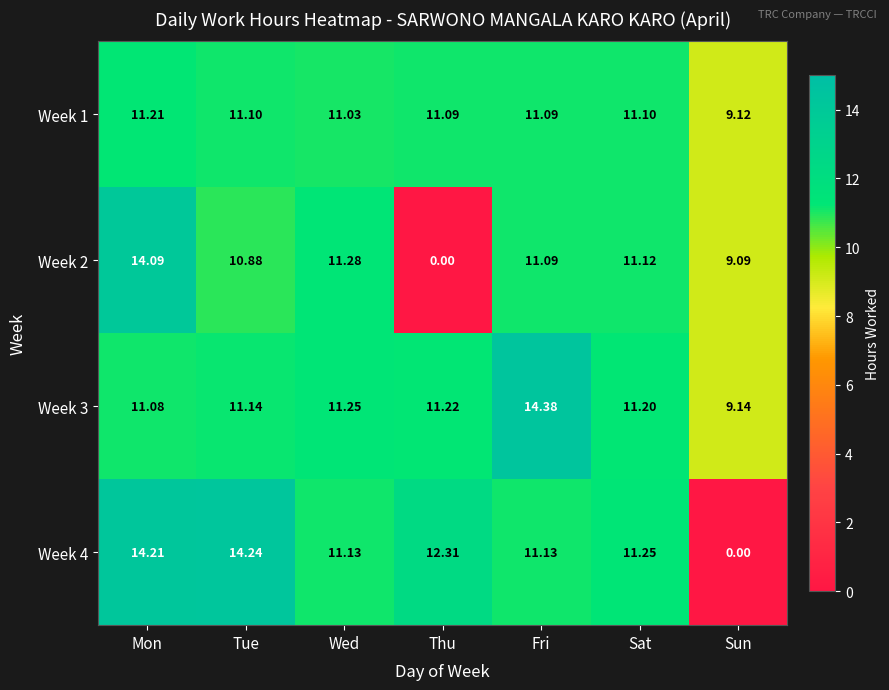

Is the value of Week 4 at Sun greater than the value of Week 2 at Wed?

No